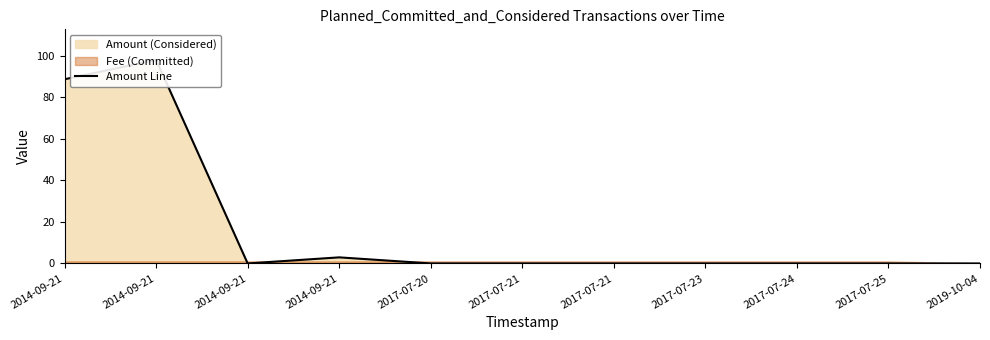

What is the label of the 1st point from the left?

2014-09-21